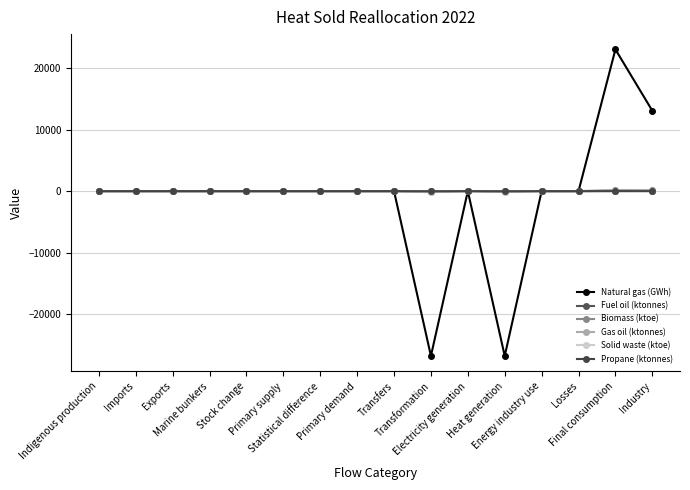

True or false: Natural gas (GWh) has more than 1 interior local peaks.

True